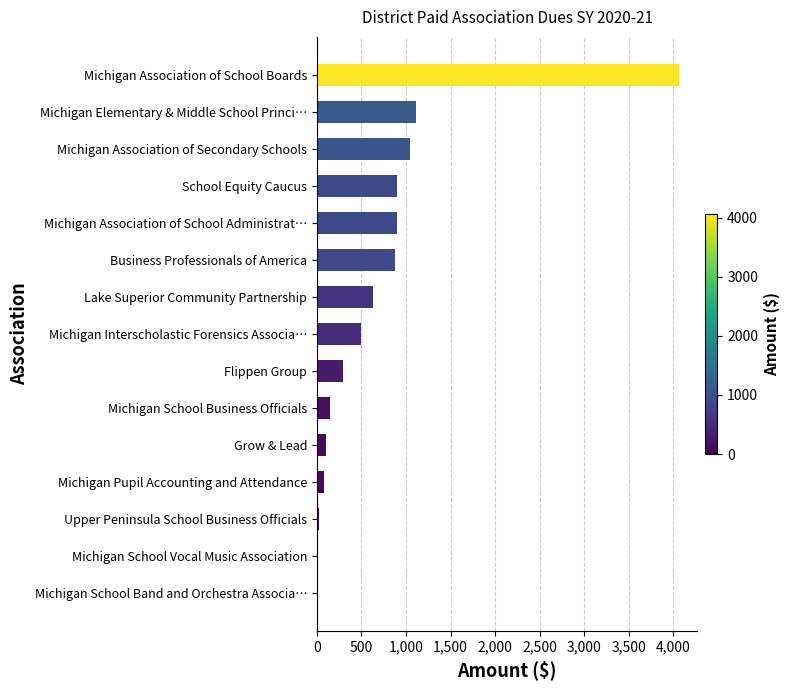

What is the maximum value shown in the chart?

4067